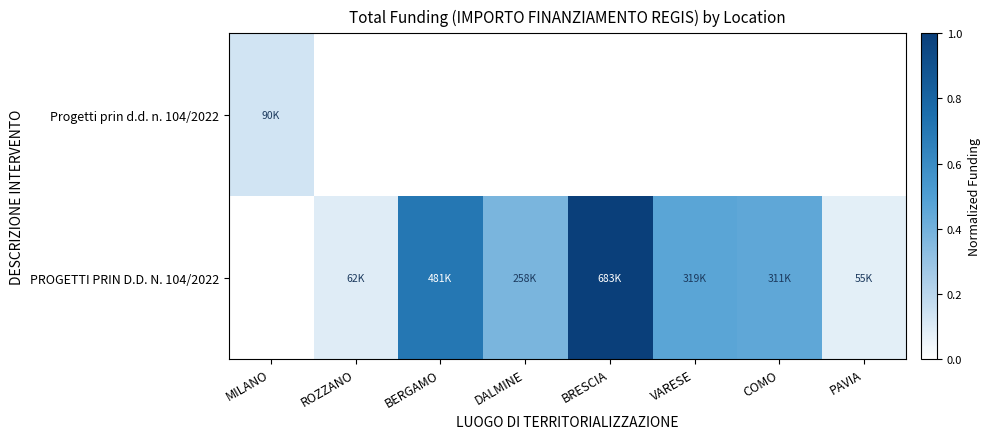

Read the PROGETTI PRIN D.D. N. 104/2022 value at PAVIA.

0.1